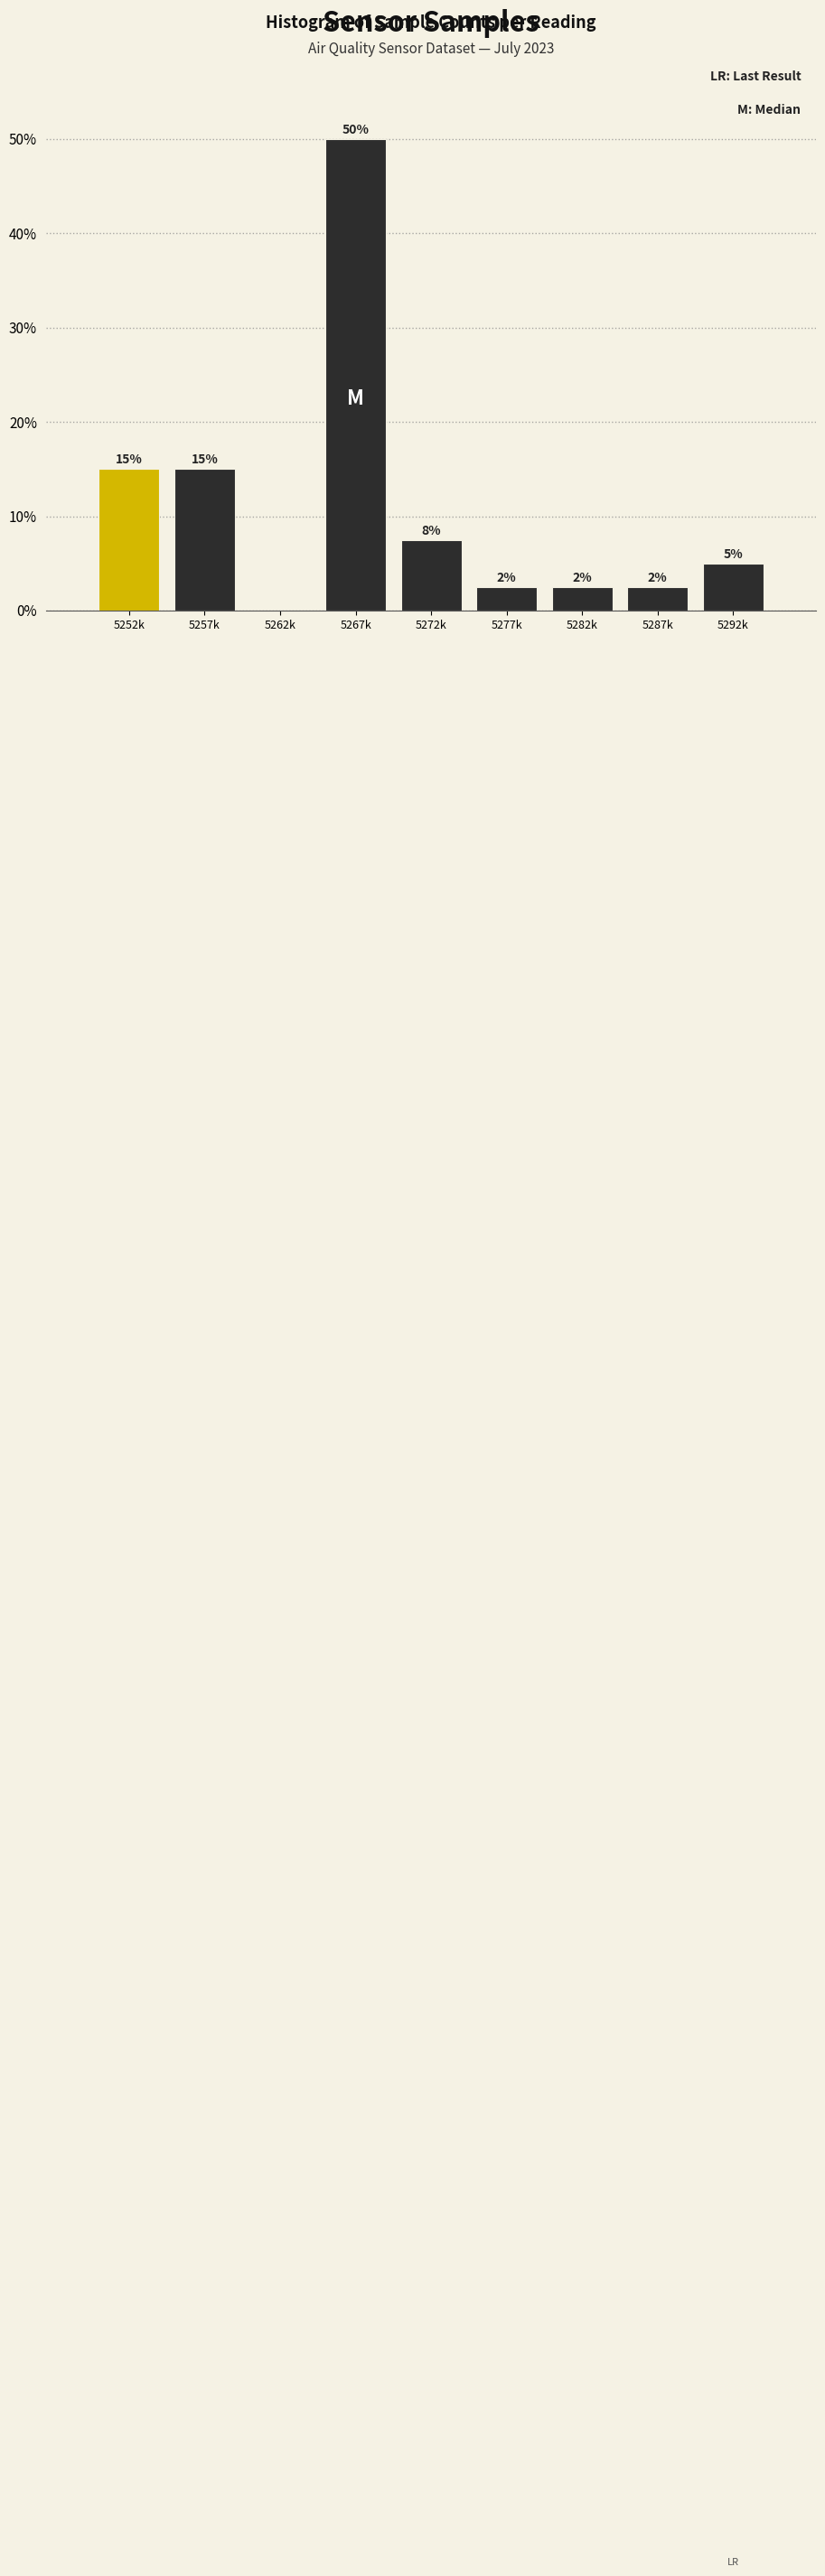

Which label corresponds to the largest value in the chart?

5267k